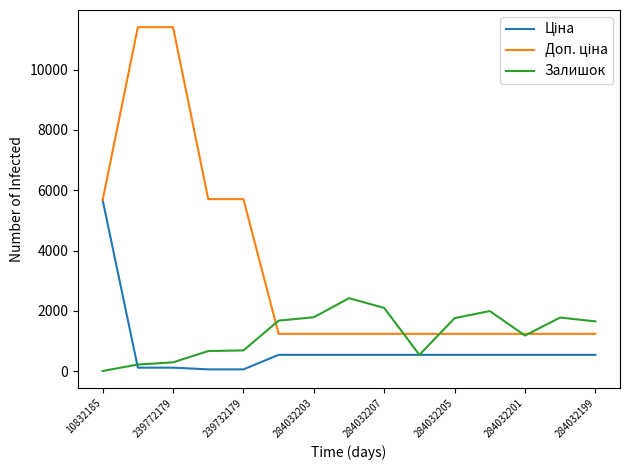

Is this an area chart (filled region under the line)?

No